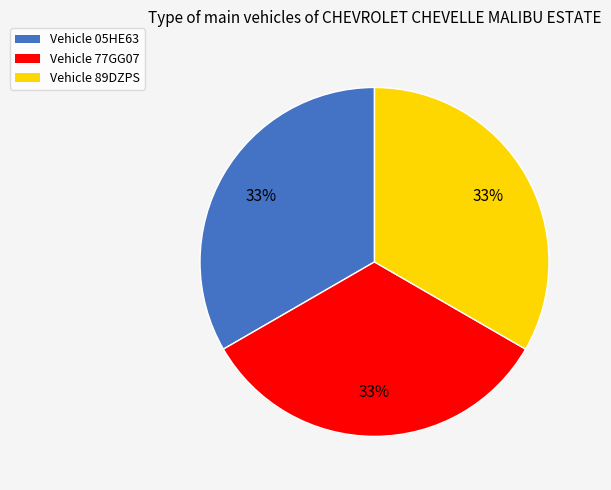

To the nearest percent, what is the average slice percentage?

33%